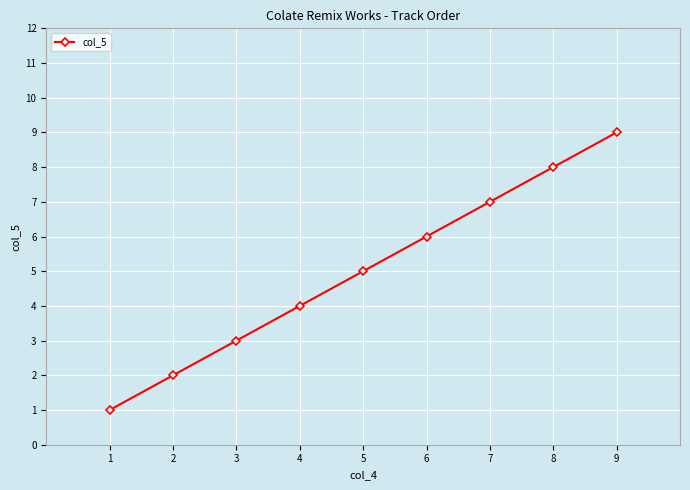

What is the smallest value displayed?

1